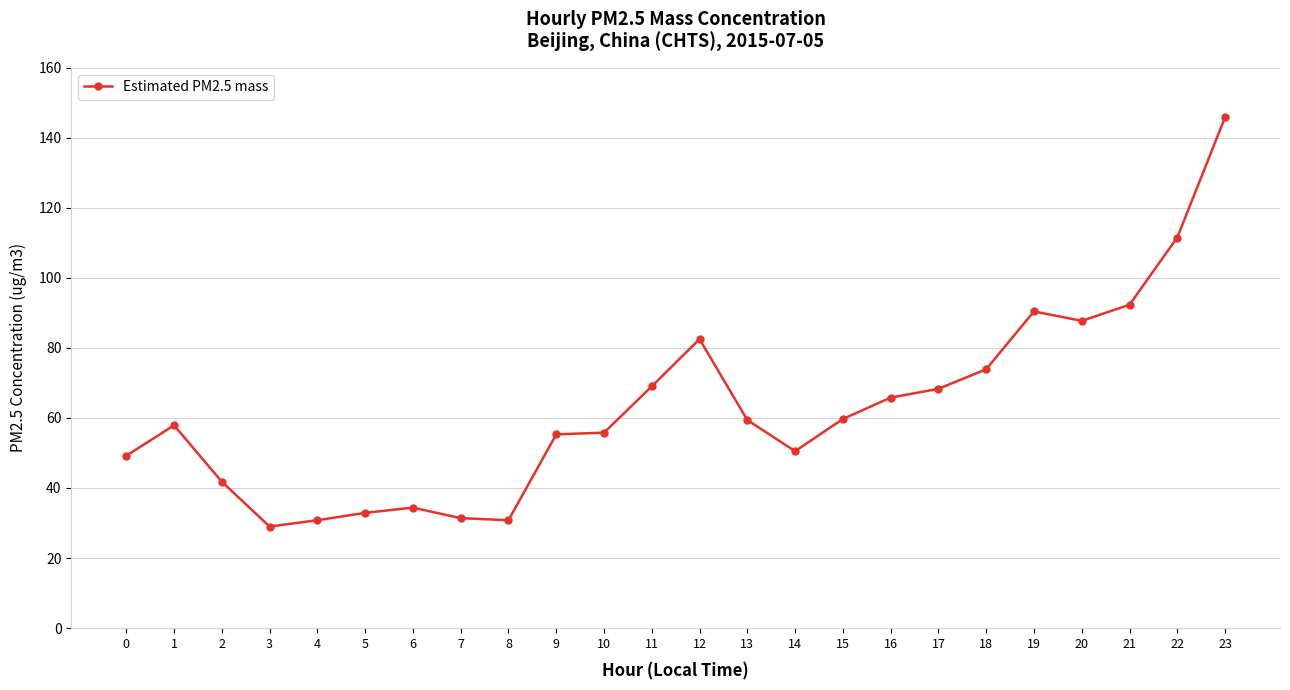

What is the change in value from 2 to 13?

+17.6